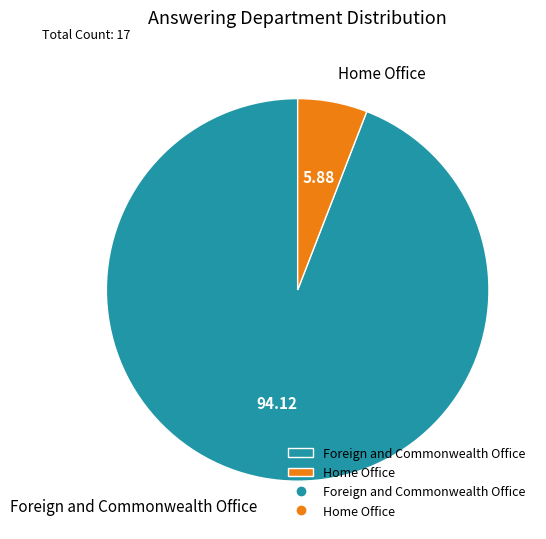

Is the sum of Foreign and Commonwealth Office and Home Office greater than half?

Yes